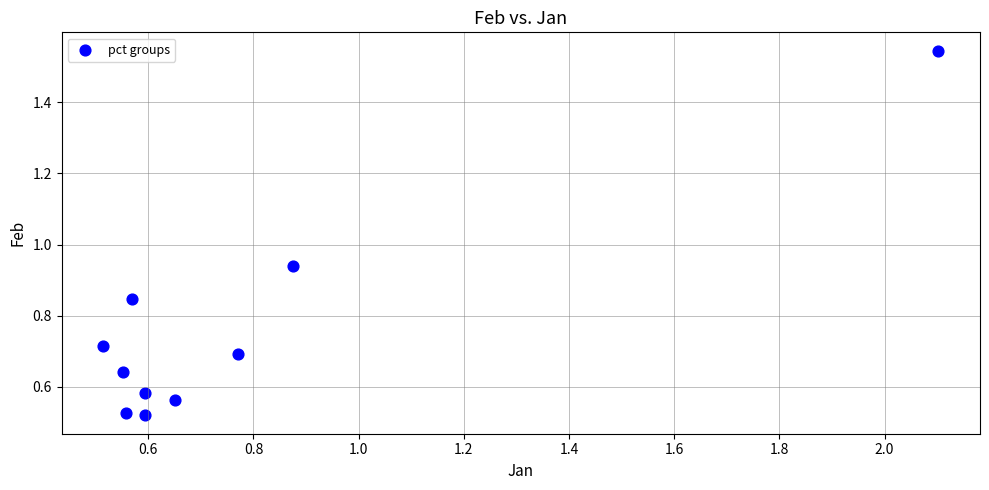

What is the range of Y values (max minus min)?

1.0